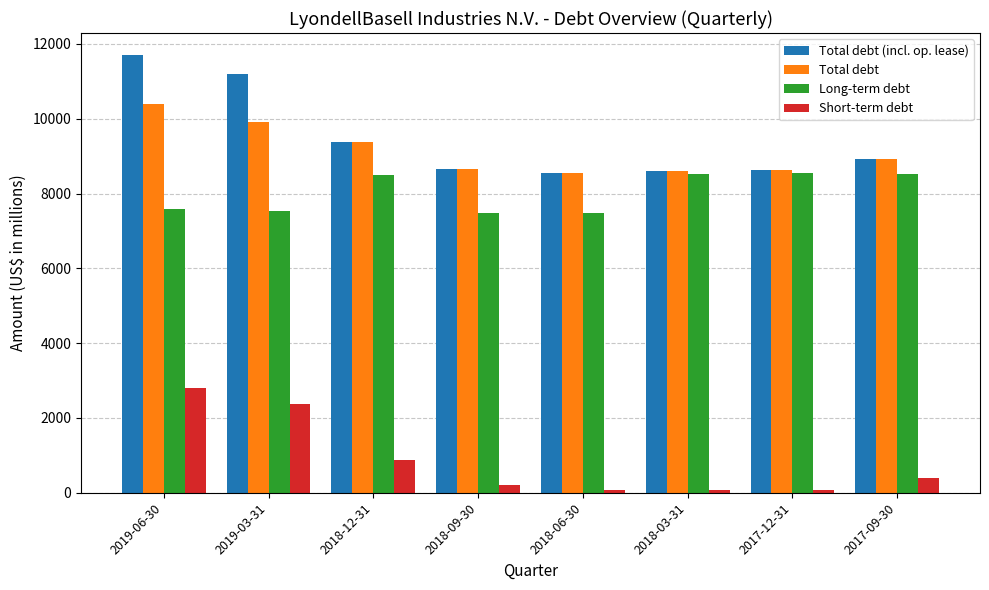

At which category does the chart reach its peak across all series?

2019-06-30